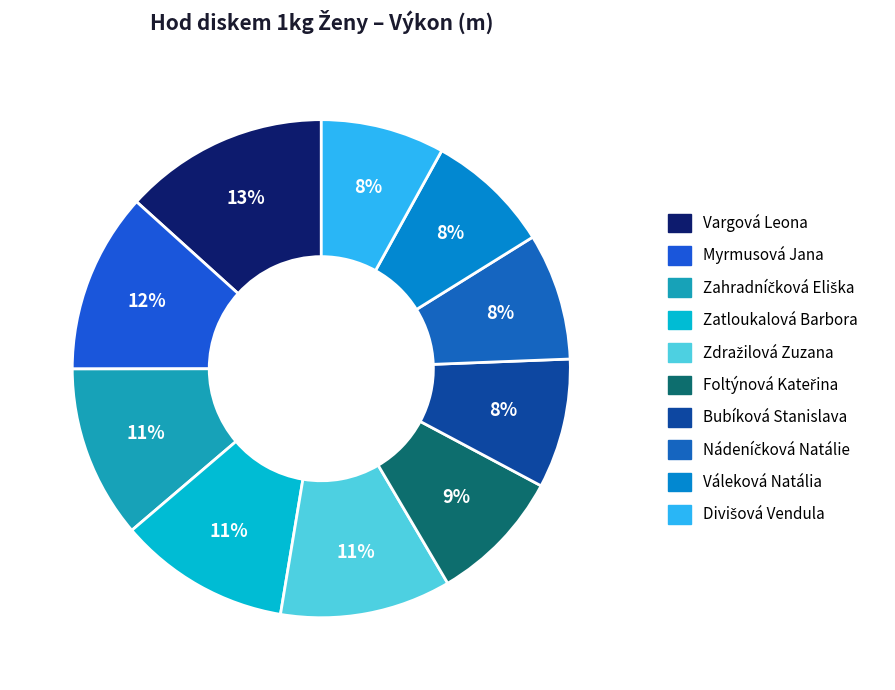

True or false: Vargová Leona accounts for 13% of the total.

True